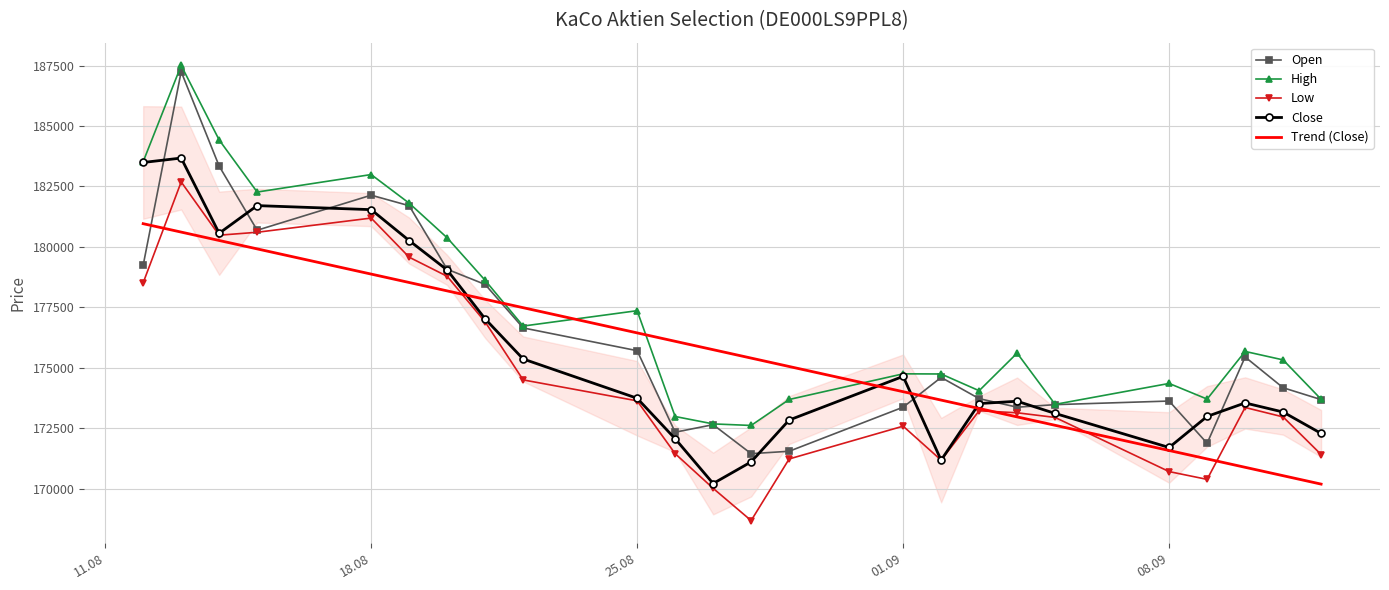

The value of High at 01.09 is 105743.3. True or false?

False